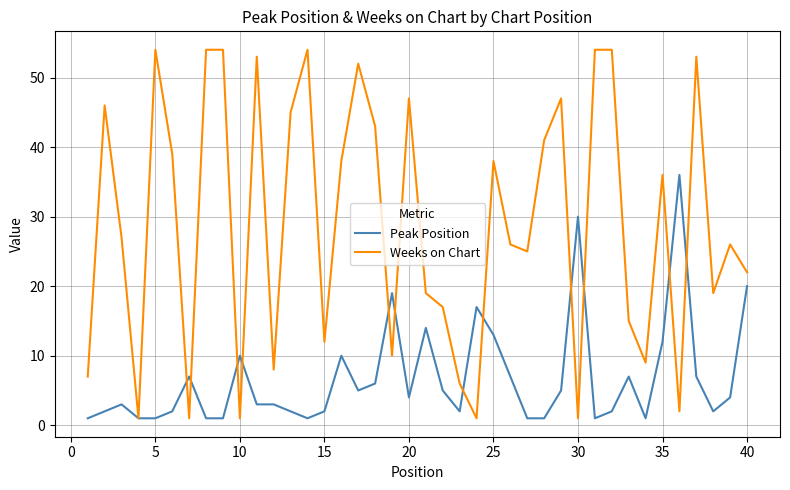

List the series in order of their overall mean, lowest first.

Peak Position, Weeks on Chart